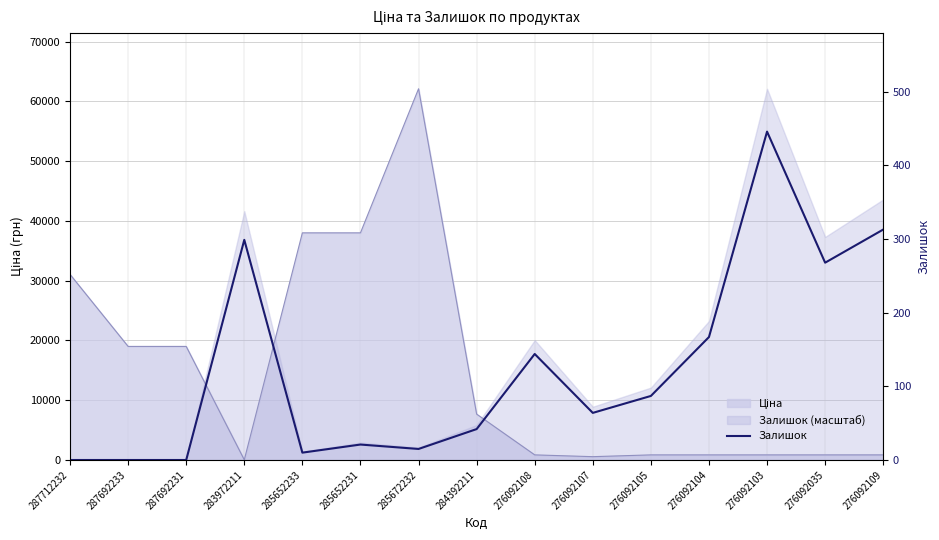

Where is the data nearest to the value 223?

276092035